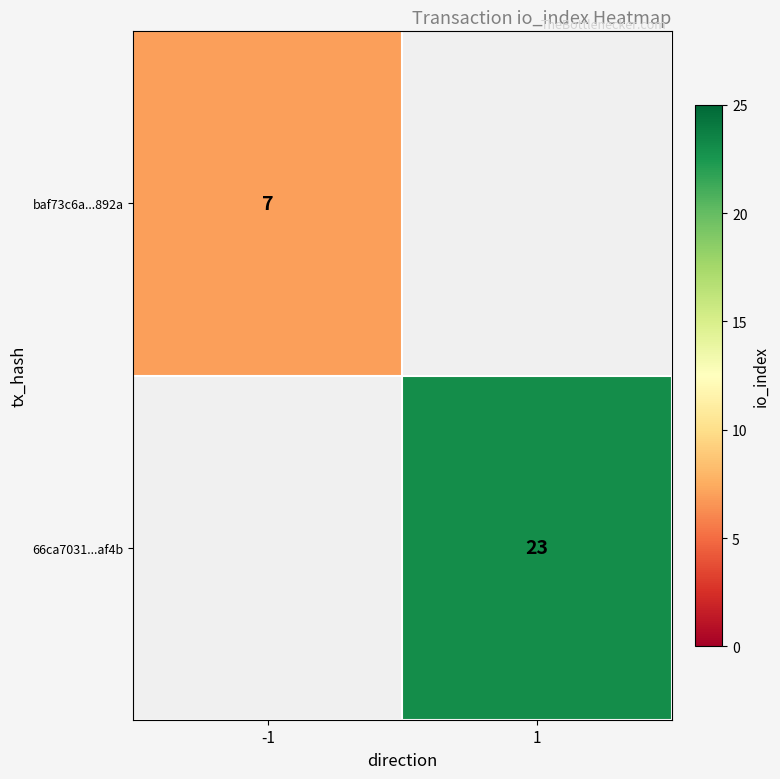

The value of baf73c6a...892a at -1 is 10. True or false?

False